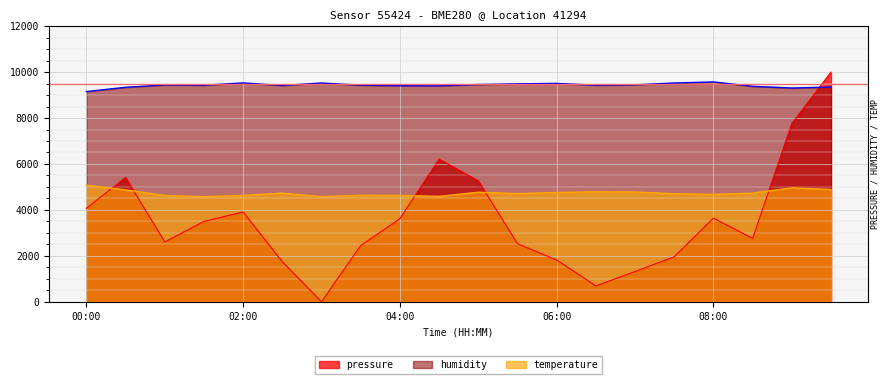

How many categories are shown in the chart?

20